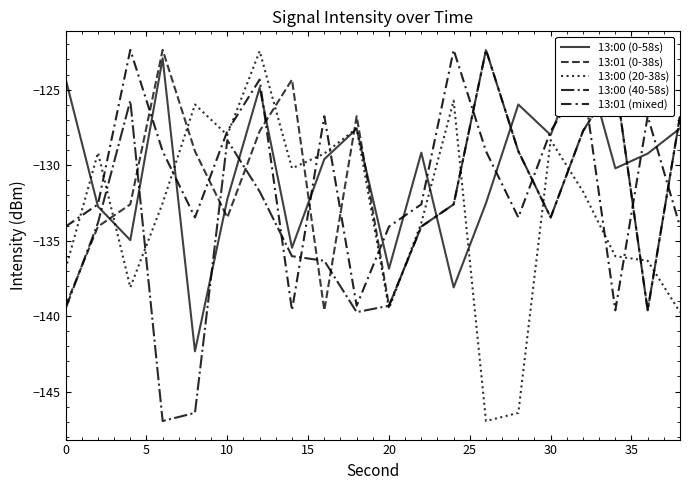

Reading right to left, extract all data points from this chart.

13:00 (0-58s): -127.6	-129.2	-130.2	-122.4	-128.0	-126.0	-132.5	-138.1	-129.2	-136.9	-127.6	-129.6	-135.5	-124.9	-132.3	-142.3	-122.9	-135.0	-132.7	-124.3
13:01 (0-38s): -126.8	-139.6	-124.3	-127.7	-133.5	-129.1	-122.4	-132.6	-134.1	-139.3	-126.8	-139.6	-124.3	-127.7	-133.5	-129.1	-122.4	-132.6	-134.1	-139.3
13:00 (20-38s): -139.7	-136.3	-136.0	-131.7	-128.3	-146.4	-147.0	-125.7	-133.8	-139.5	-127.6	-129.2	-130.2	-122.4	-128.0	-126.0	-132.5	-138.1	-129.2	-136.9
13:00 (40-58s): -126.8	-139.6	-124.3	-127.7	-133.5	-129.1	-122.4	-132.6	-134.1	-139.3	-139.7	-136.3	-136.0	-131.7	-128.3	-146.4	-147.0	-125.7	-133.8	-139.5
13:01 (mixed): -134.1	-126.8	-139.6	-124.3	-127.7	-133.5	-129.1	-122.4	-132.6	-134.1	-139.3	-126.8	-139.6	-124.3	-127.7	-133.5	-129.1	-122.4	-132.6	-134.1